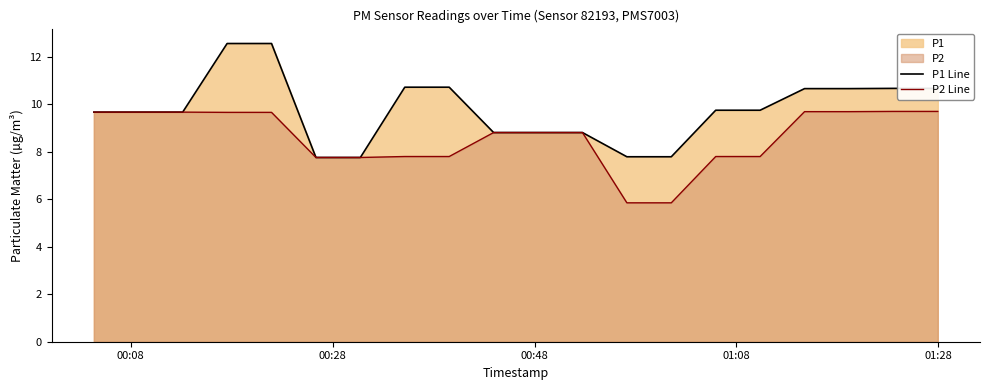

How many data points in P1 Line are less than 9?

7